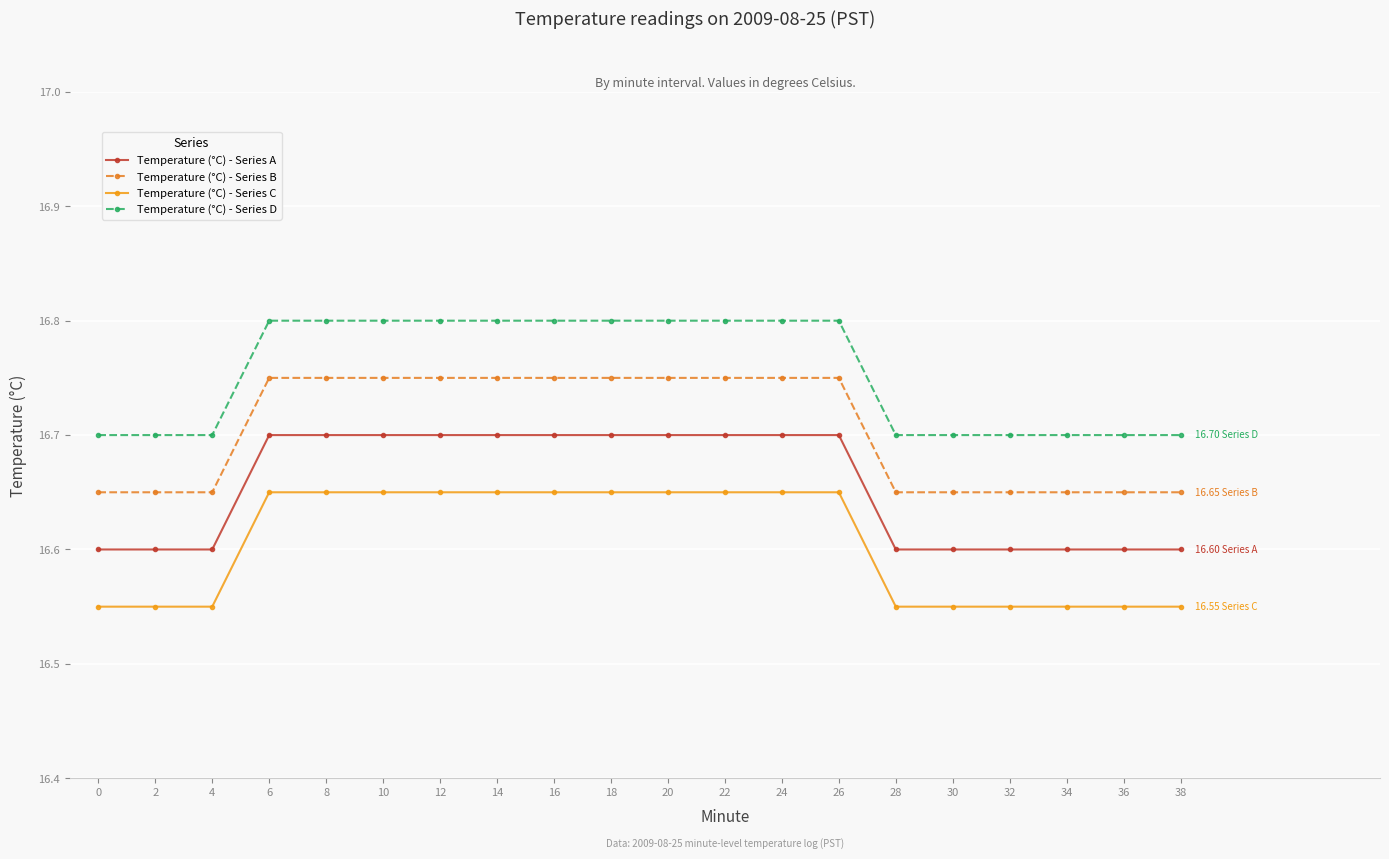

At how many categories does at least one series exceed 16?

20